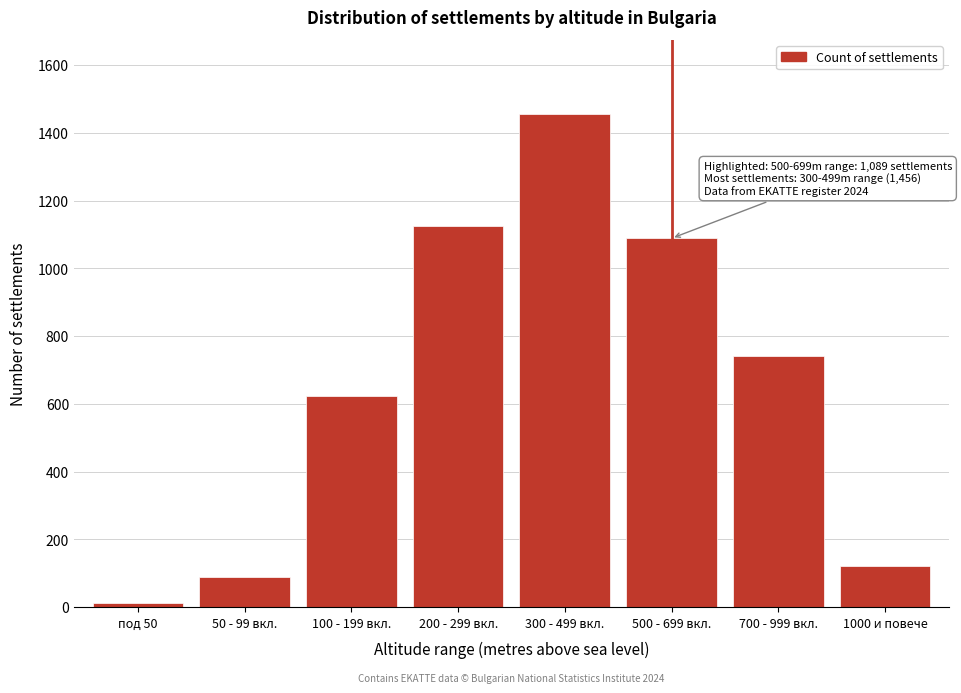

Reading right to left, what are all the values shown in this chart?

1000 и повече=123	700 - 999 вкл.=743	500 - 699 вкл.=1089	300 - 499 вкл.=1456	200 - 299 вкл.=1124	100 - 199 вкл.=623	50 - 99 вкл.=89	под 50=12